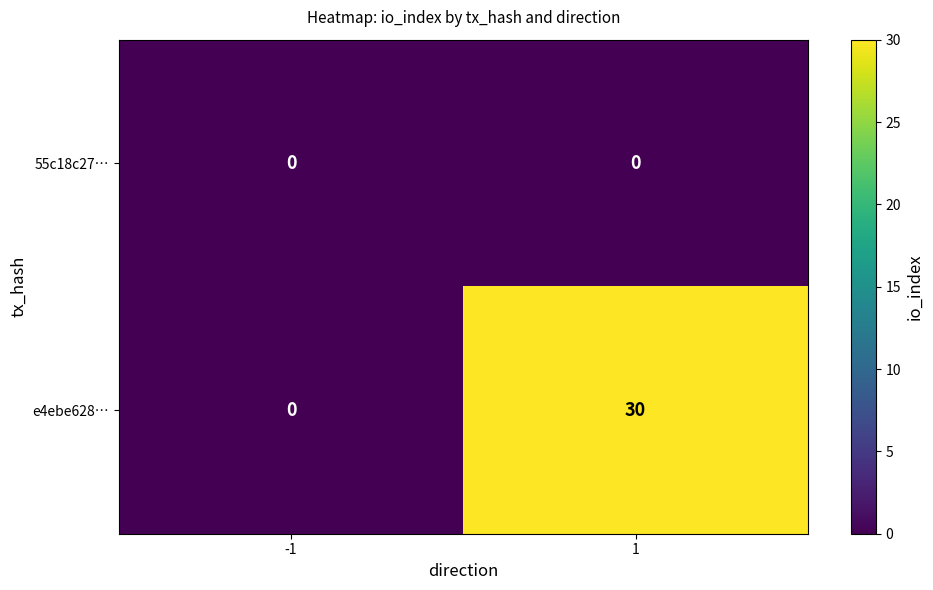

Which series has the largest total across all categories?

e4ebe628…